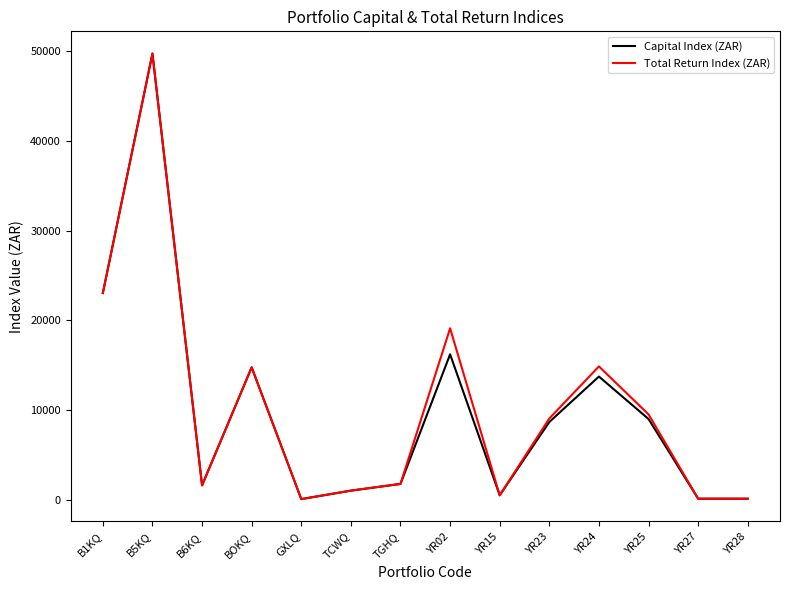

At which category does the chart reach its peak across all series?

B5KQ